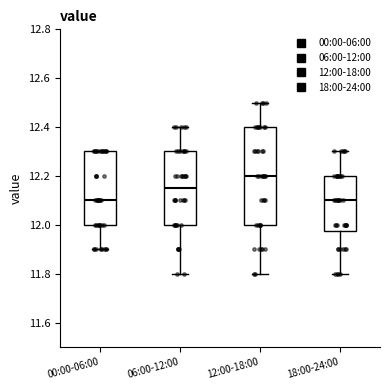

Reading left to right, transcribe this box plot: for each box, give where its median line is, the range the box spans, and where its two whiskers end, as read against the y-axis. The values are not printed on the chart, so give them approximately, as read against the axis.

00:00-06:00: median 12.10, box 12.00 to 12.30, whiskers 11.90 to 12.30
06:00-12:00: median 12.16, box 12.00 to 12.30, whiskers 11.80 to 12.40
12:00-18:00: median 12.20, box 12.00 to 12.40, whiskers 11.80 to 12.50
18:00-24:00: median 12.10, box 11.98 to 12.20, whiskers 11.80 to 12.30